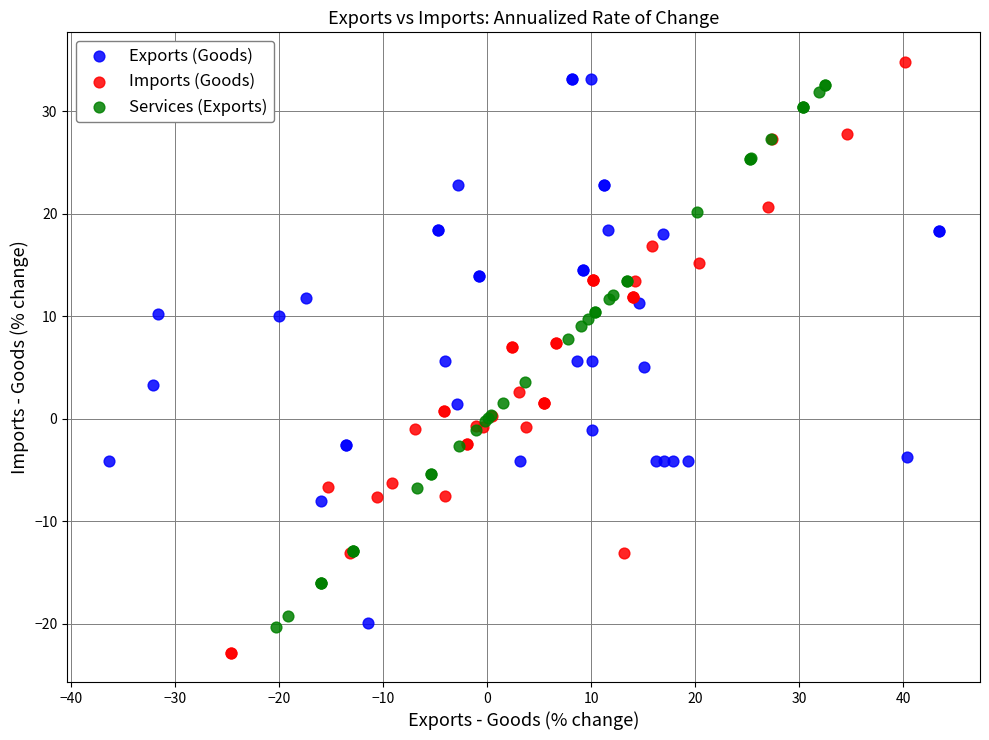

Which series has the widest spread of Y values?

Imports (Goods)